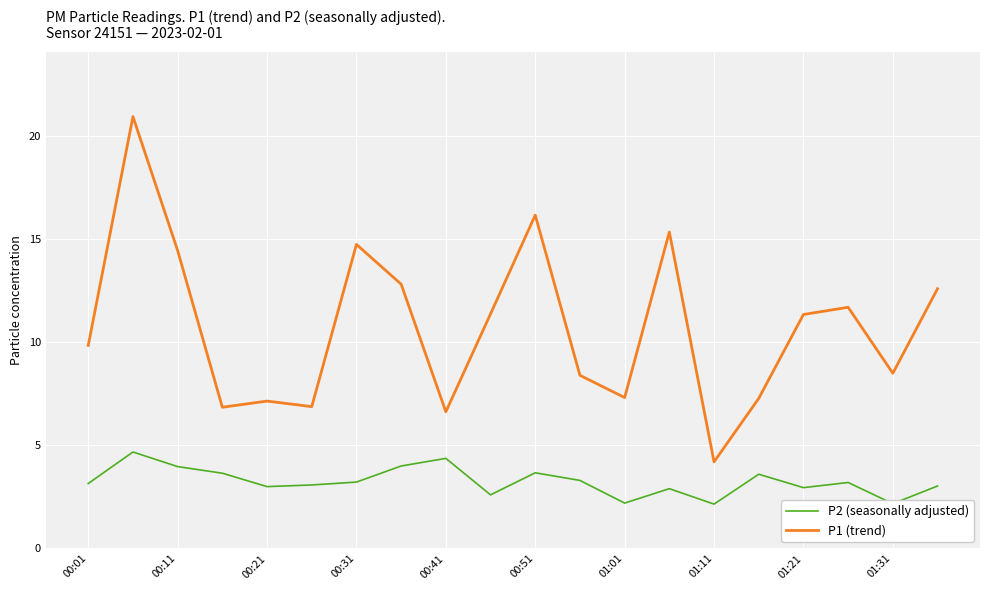

Rank the series by their average value, from lowest to highest.

P2 (seasonally adjusted), P1 (trend)